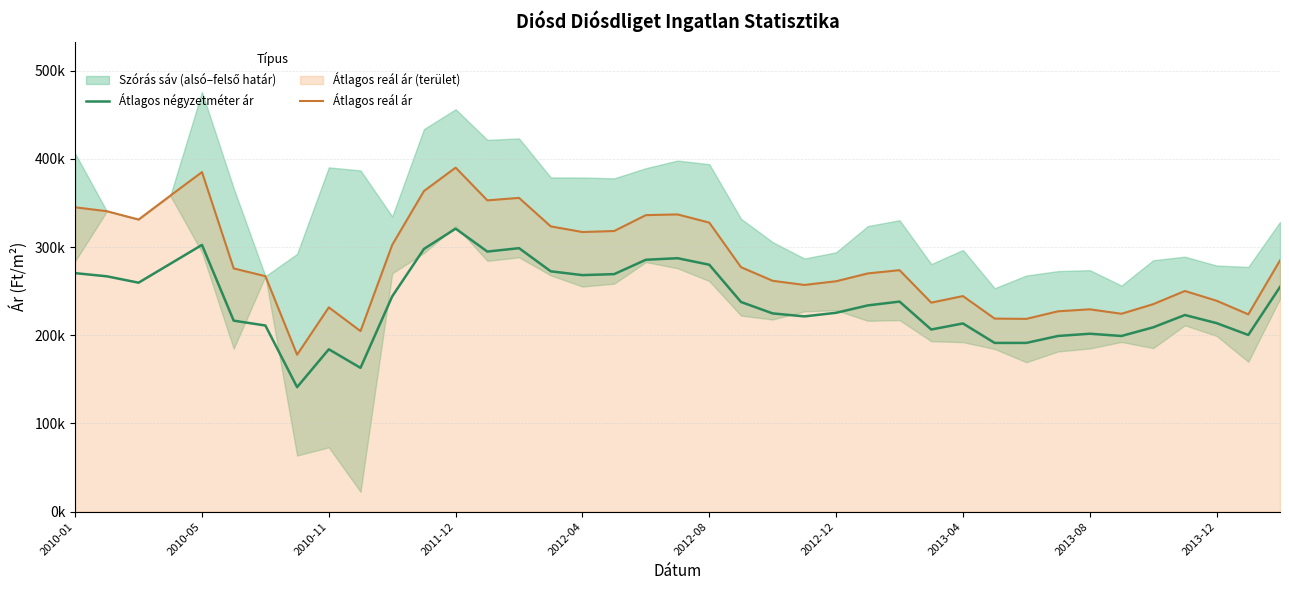

Is it true that Átlagos reál ár equals 191001 at 10?

False